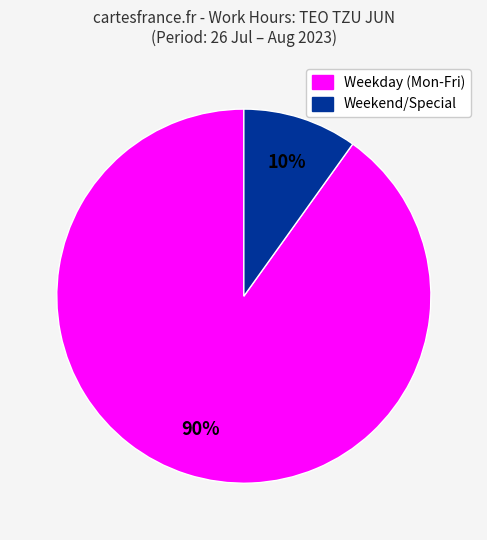

Does any single category account for the majority?

Yes